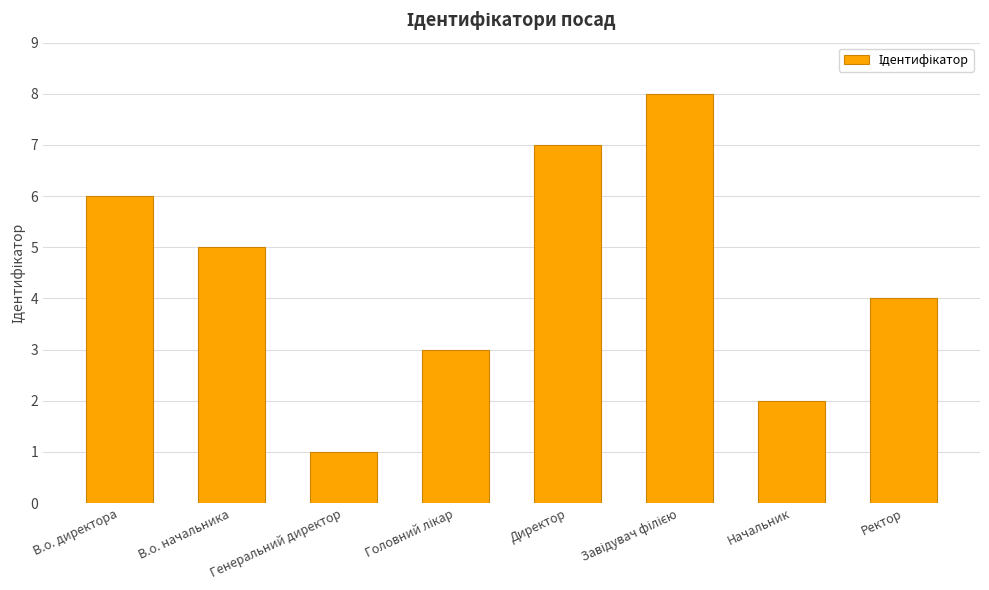

What value does the data have at В.о. начальника?

5